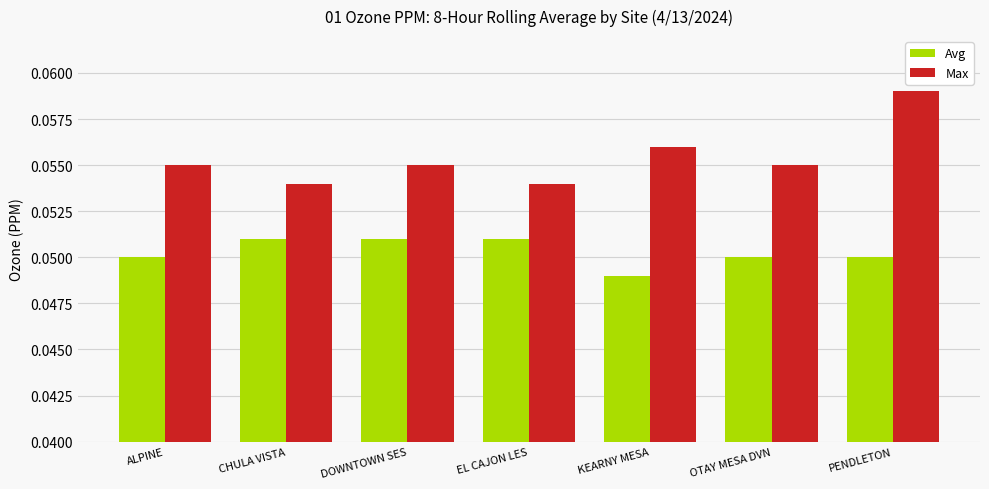

At which category is the sum across all series the highest?

PENDLETON